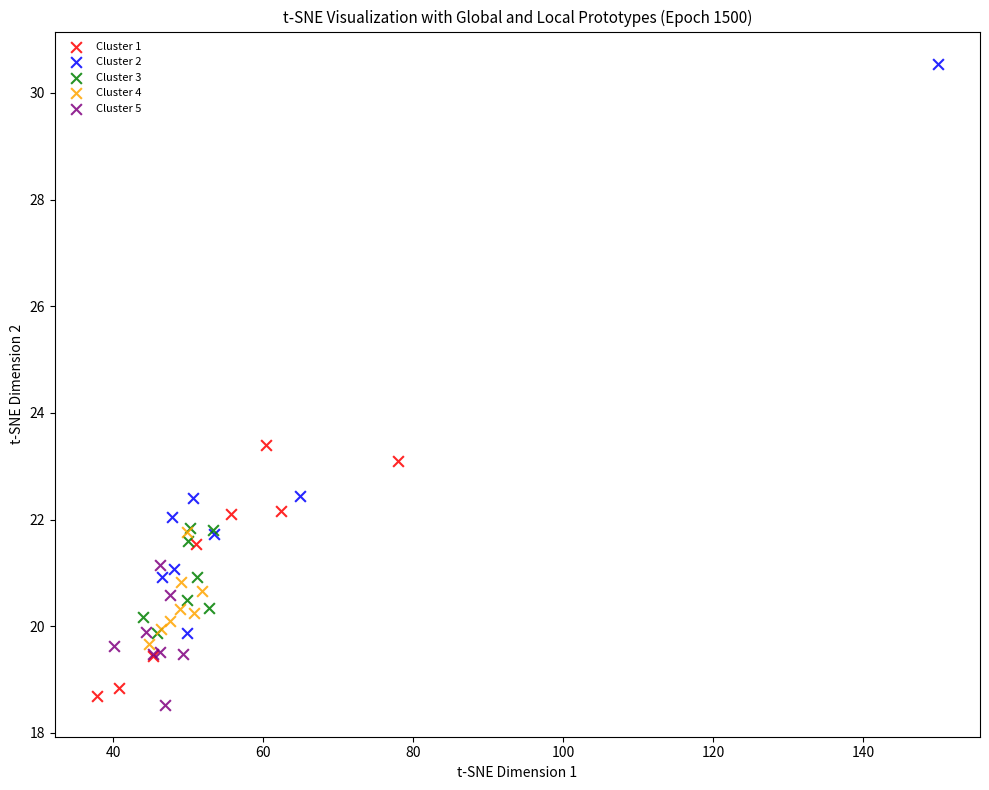

Which series has the largest Y range (max minus min)?

Cluster 2